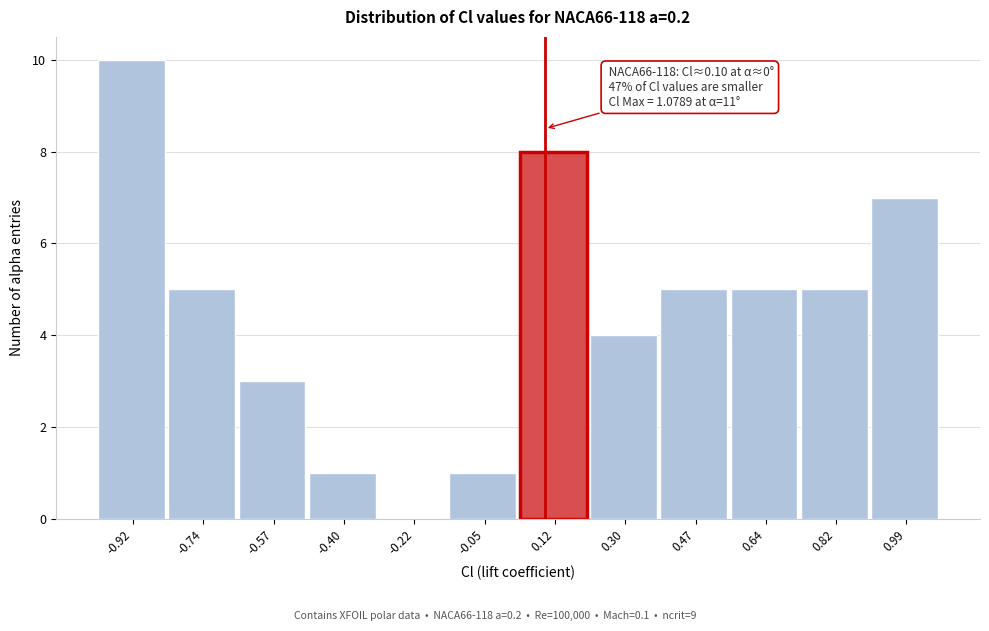

Over which range of the x-axis is the bar tallest?

-1.00 to -0.84